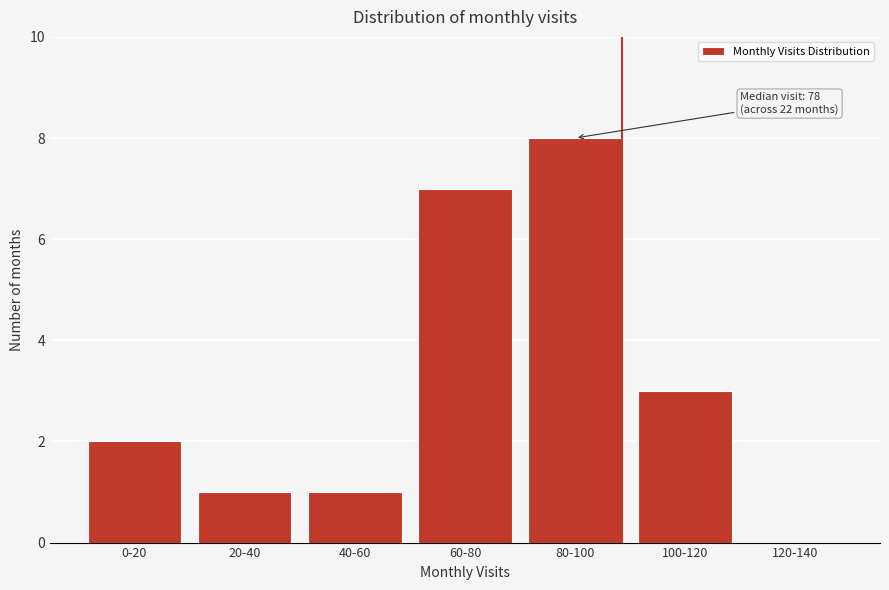

Reading right to left, what are all the values shown in this chart?

120-140=0	100-120=3	80-100=8	60-80=7	40-60=1	20-40=1	0-20=2